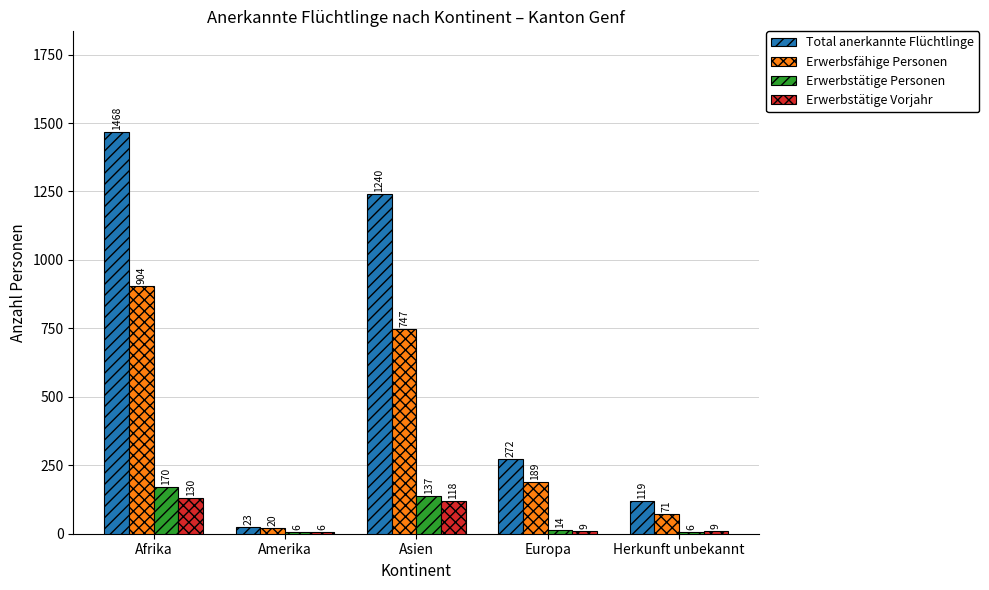

Which series has the largest range (max minus min)?

Total anerkannte Flüchtlinge